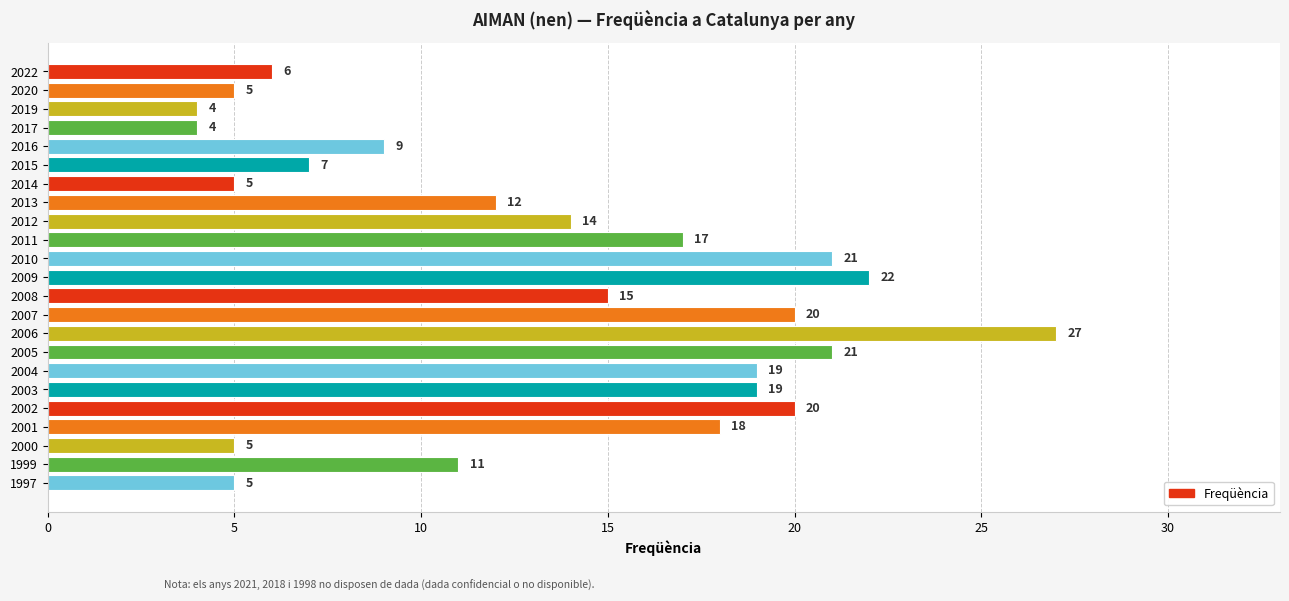

How many bars are there in total?

23